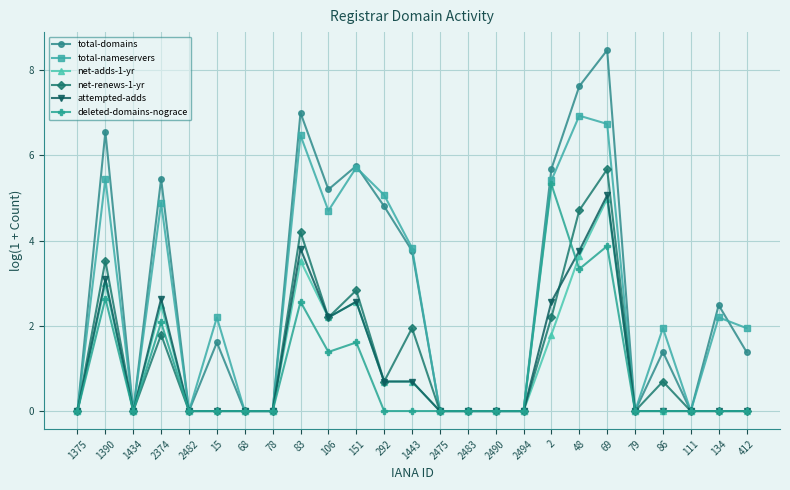

At how many categories does at least one series exceed 5?

9